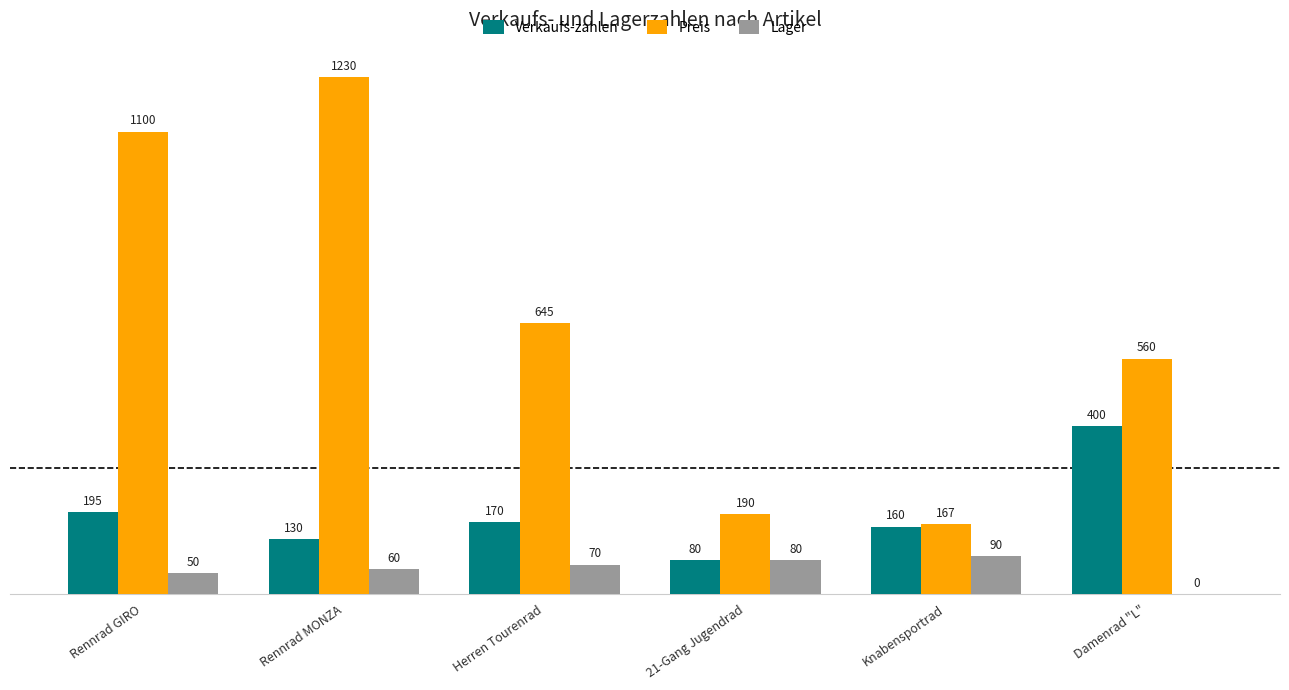

How many groups of bars are there?

6